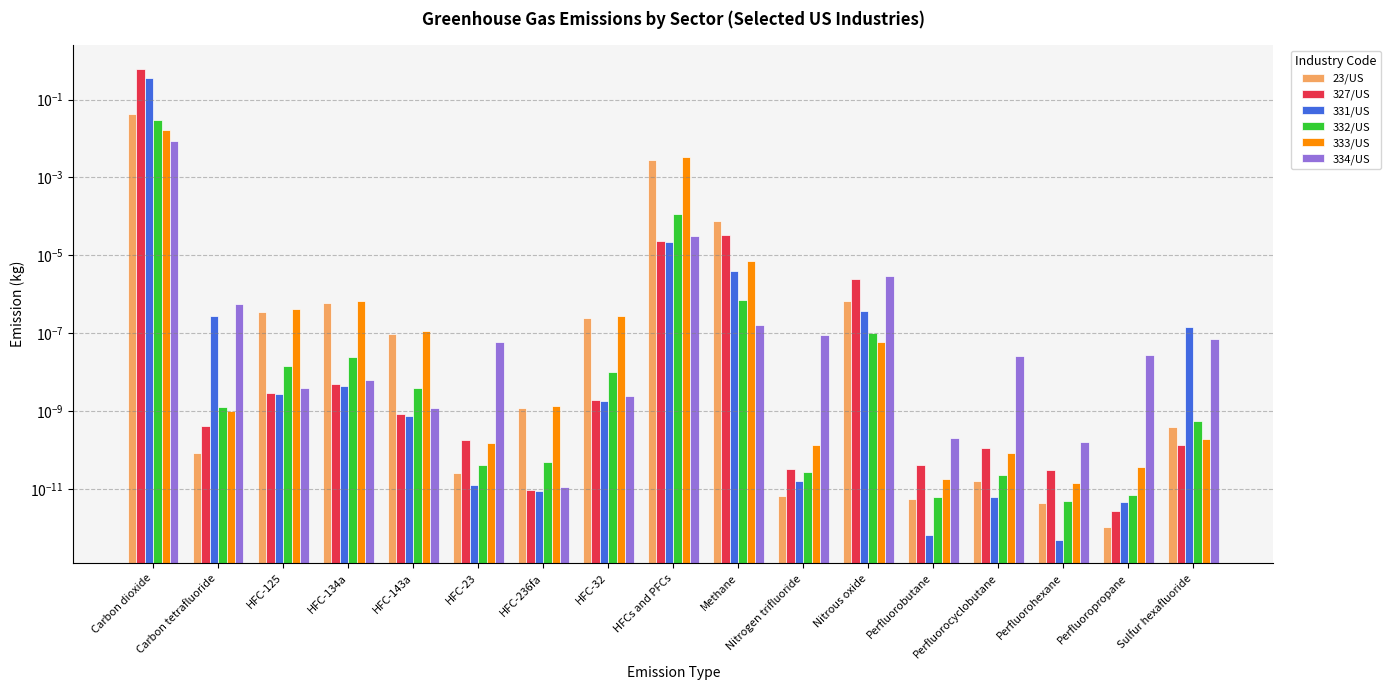

At how many categories does at least one series exceed 0?

17